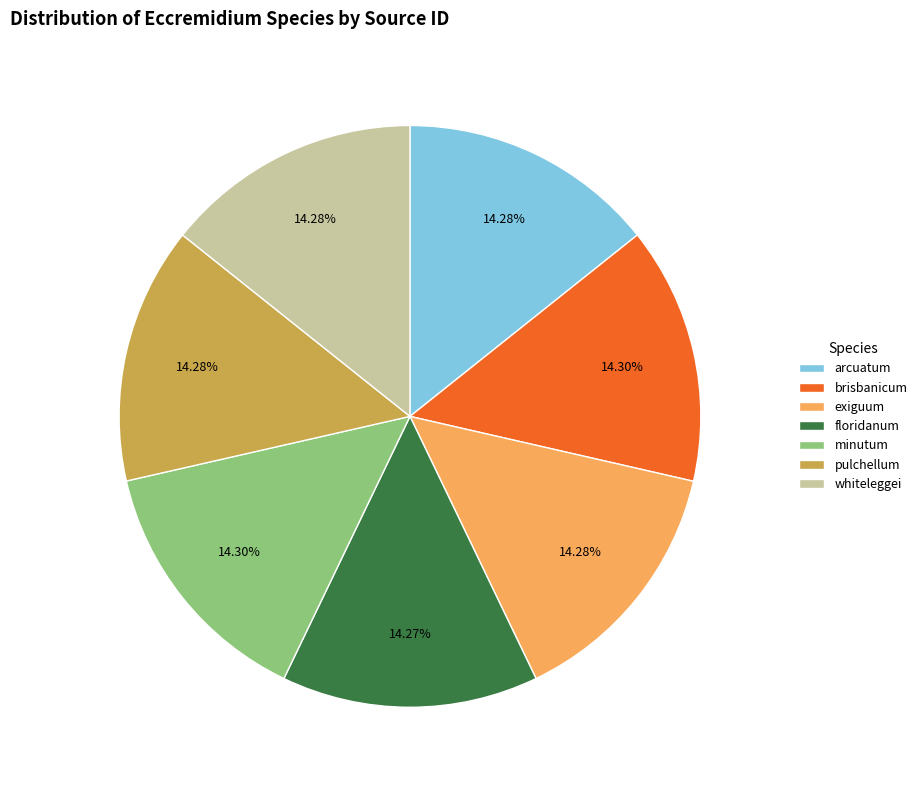

What is the ratio of the value at exiguum to the value at minutum?

1.0